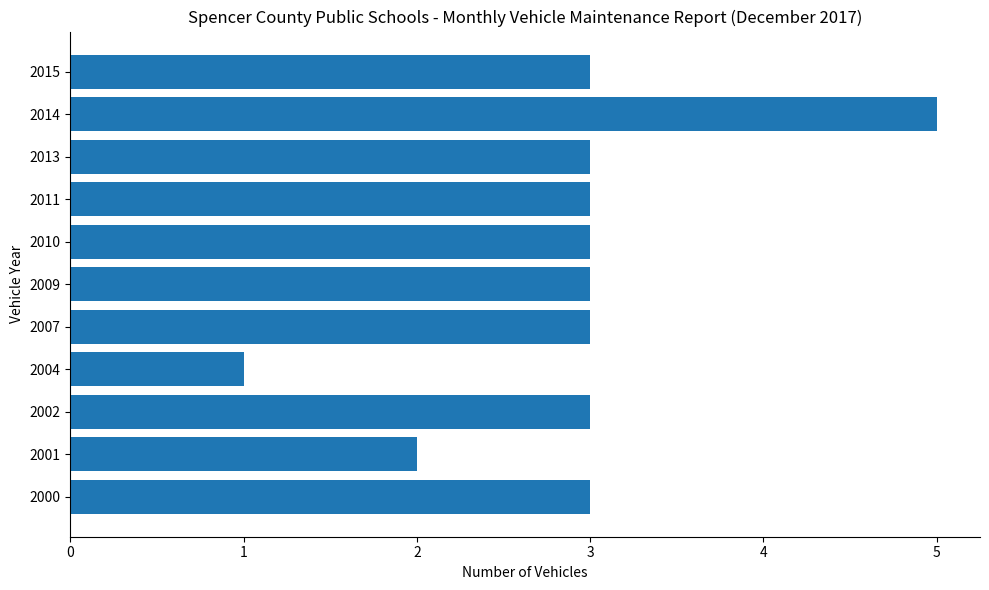

Approximately how many times larger is the value at 2011 compared to 2001?

1.5